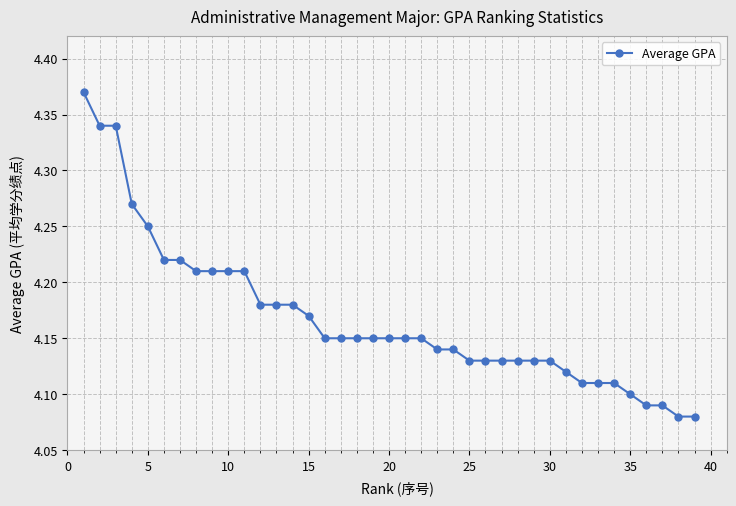

What is the sum of all values?

162.6